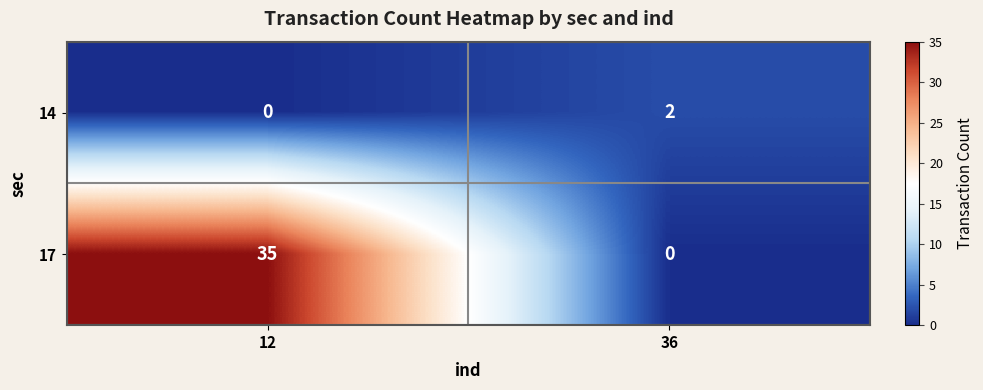

At how many categories does at least one series exceed 5?

1